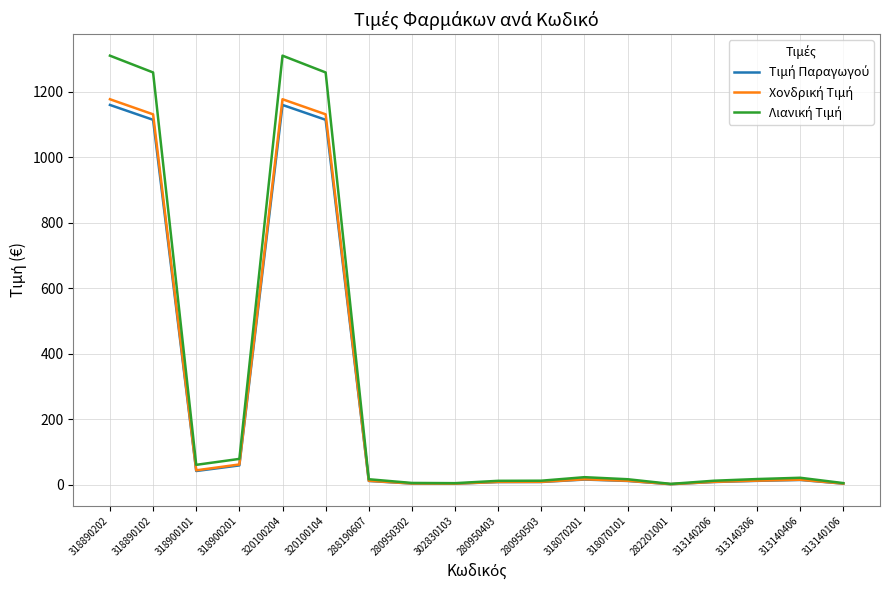

What is the greatest value displayed?

1309.7